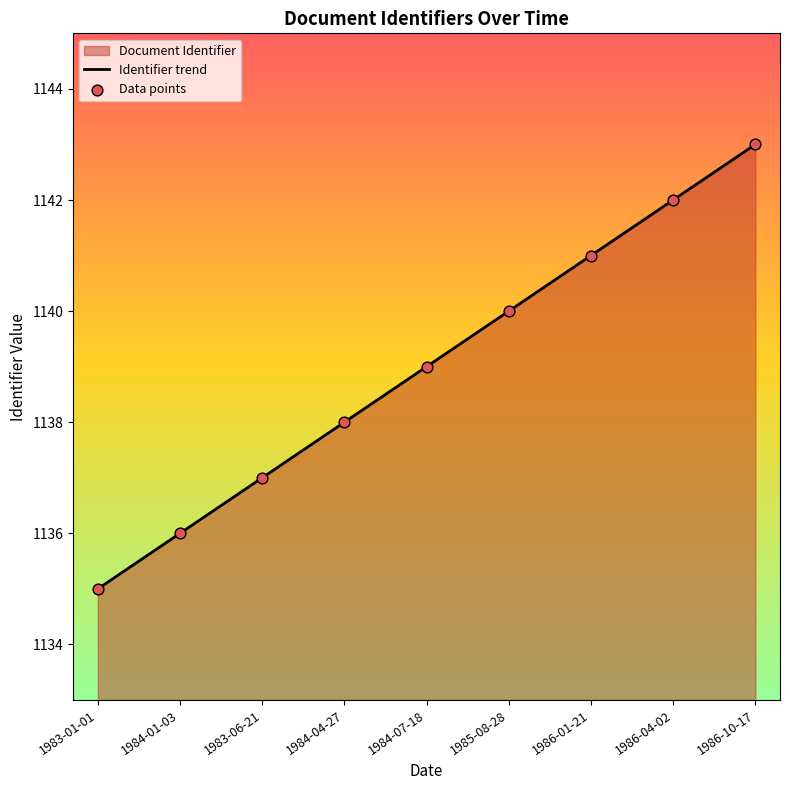

At which category is the sum across all series the highest?

1986-10-17